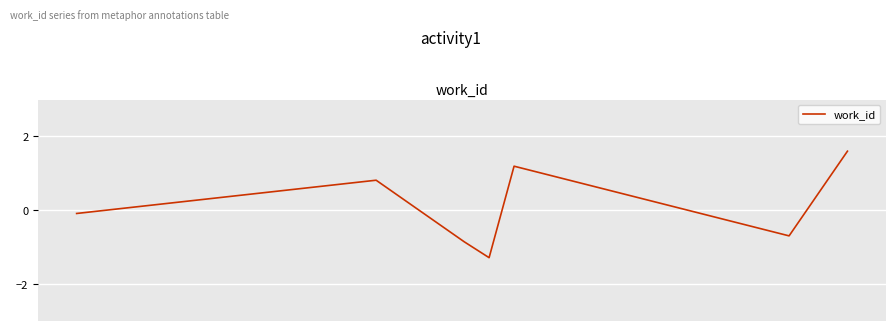

What is the difference between the maximum and second lowest values?

2.5